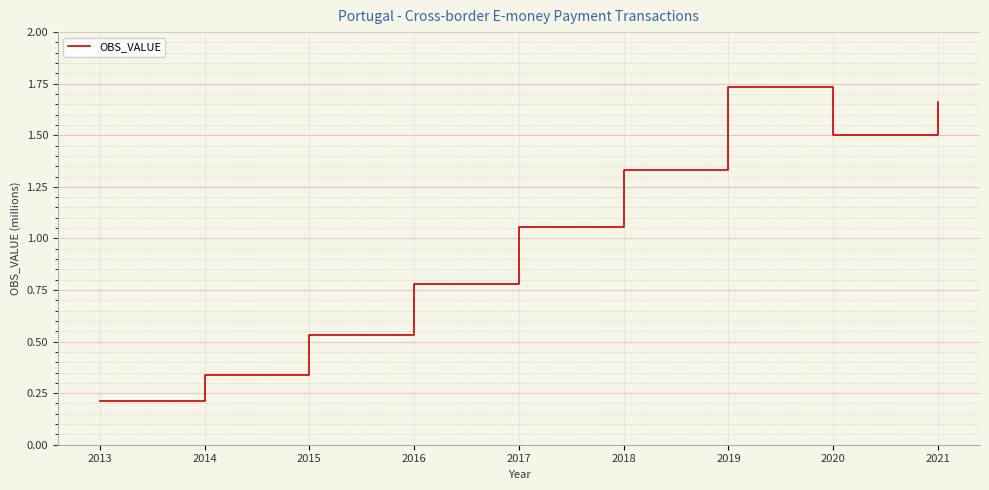

What is the average value?

1.0